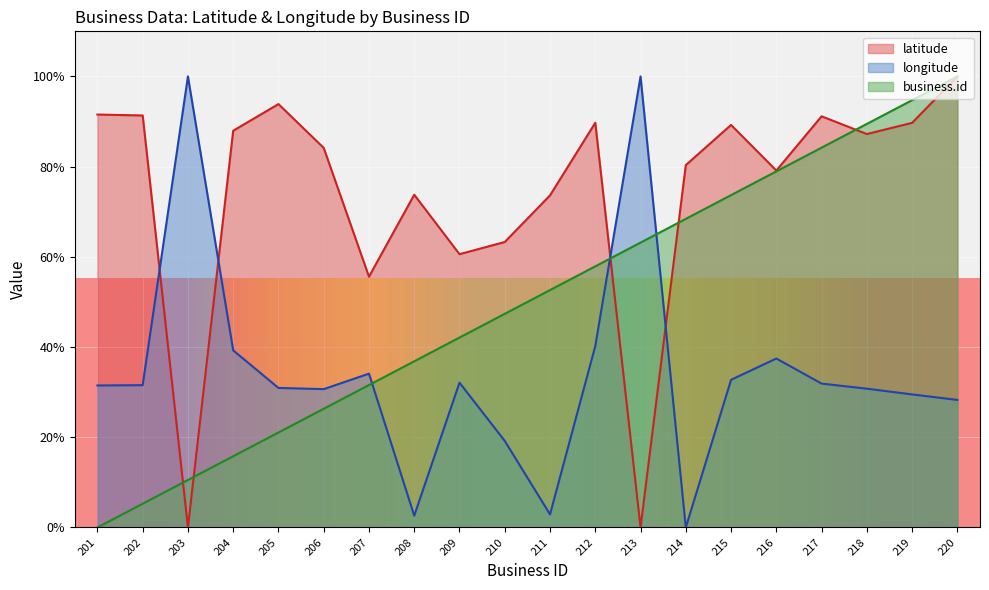

Rank the series by their average value, from highest to lowest.

latitude, business.id, longitude